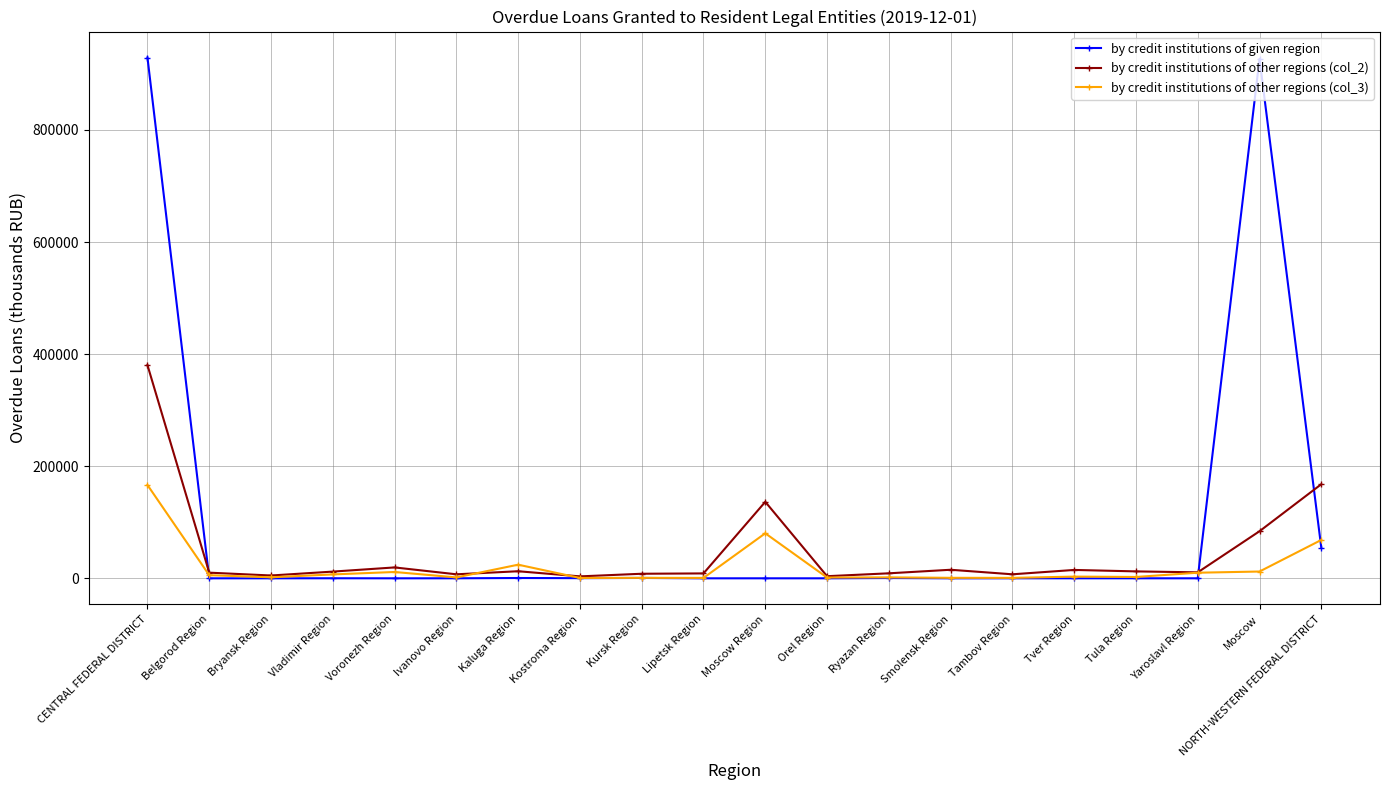

True or false: by credit institutions of given region has a value of 0 at Bryansk Region.

True